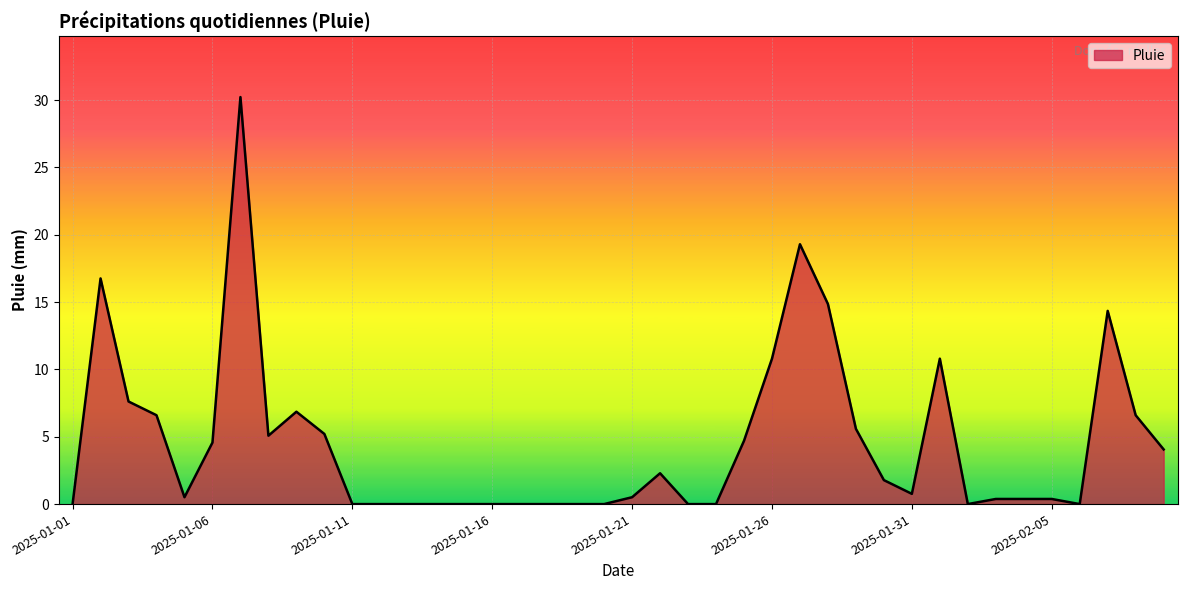

What is the difference between the second highest and minimum values?

19.3